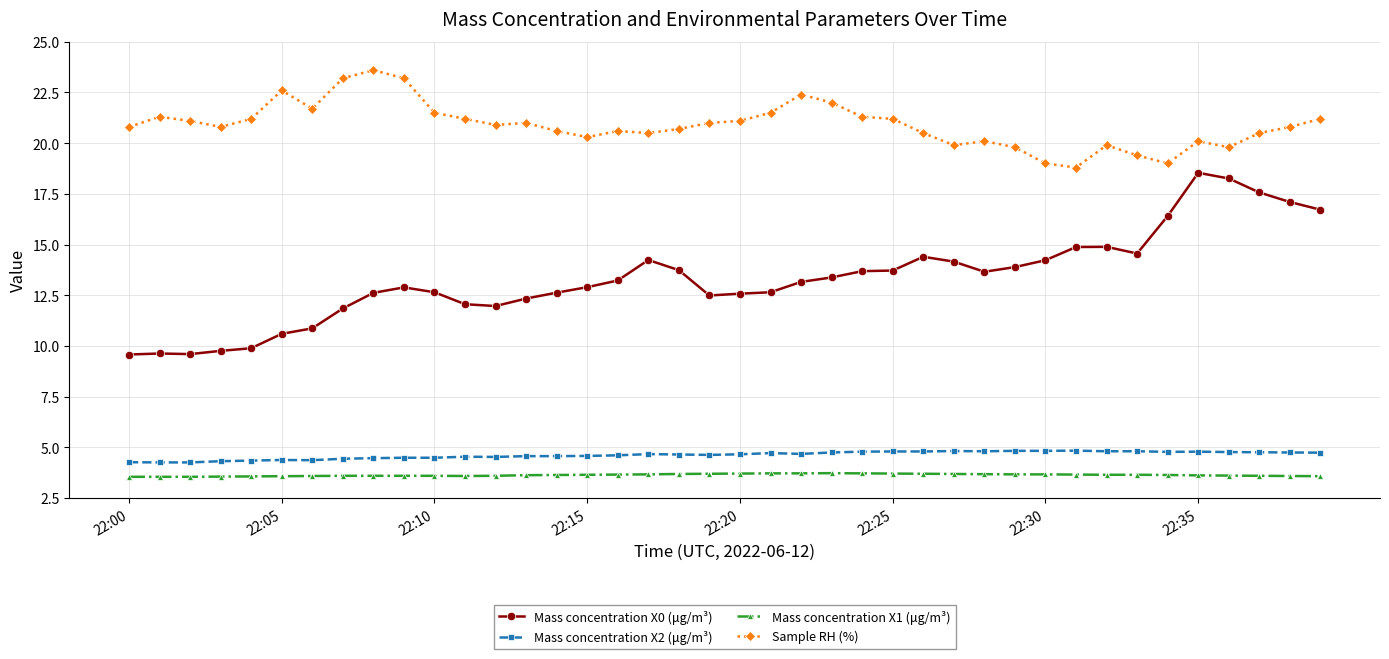

What is the maximum value for Mass concentration X0 (μg/m³)?

18.5